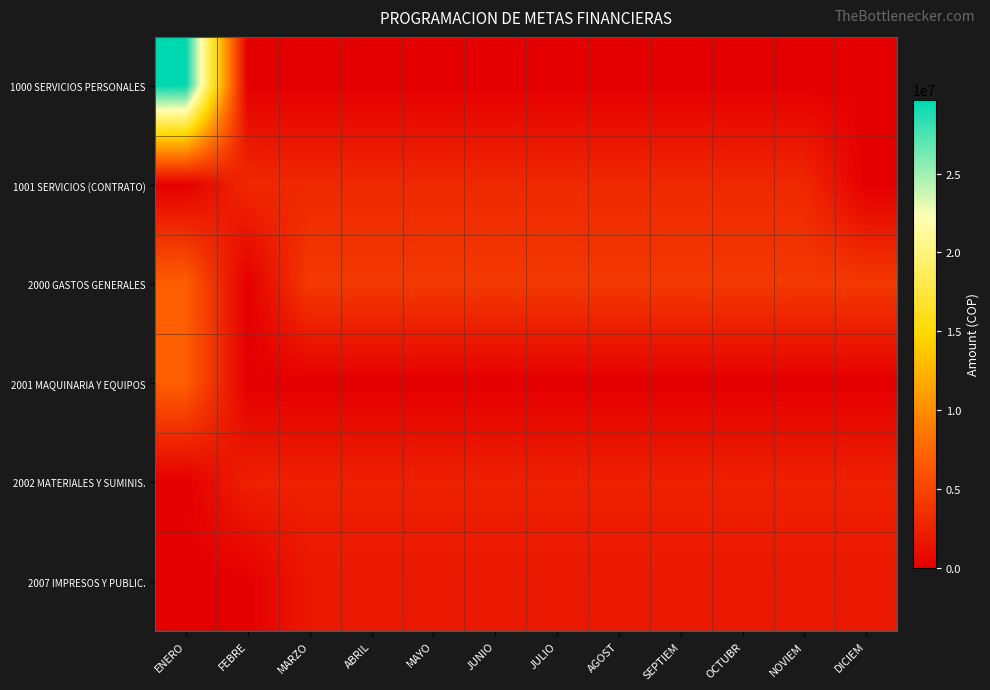

Which series has the widest spread of values?

1000 SERVICIOS PERSONALES